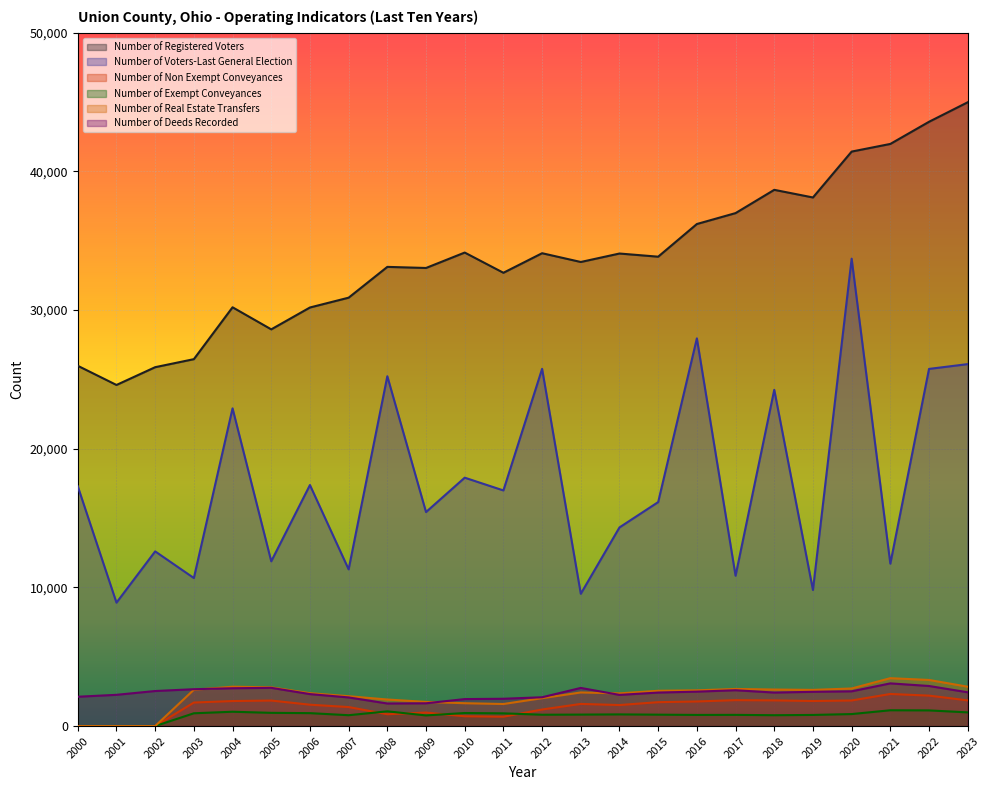

At how many categories does at least one series exceed 470?

24